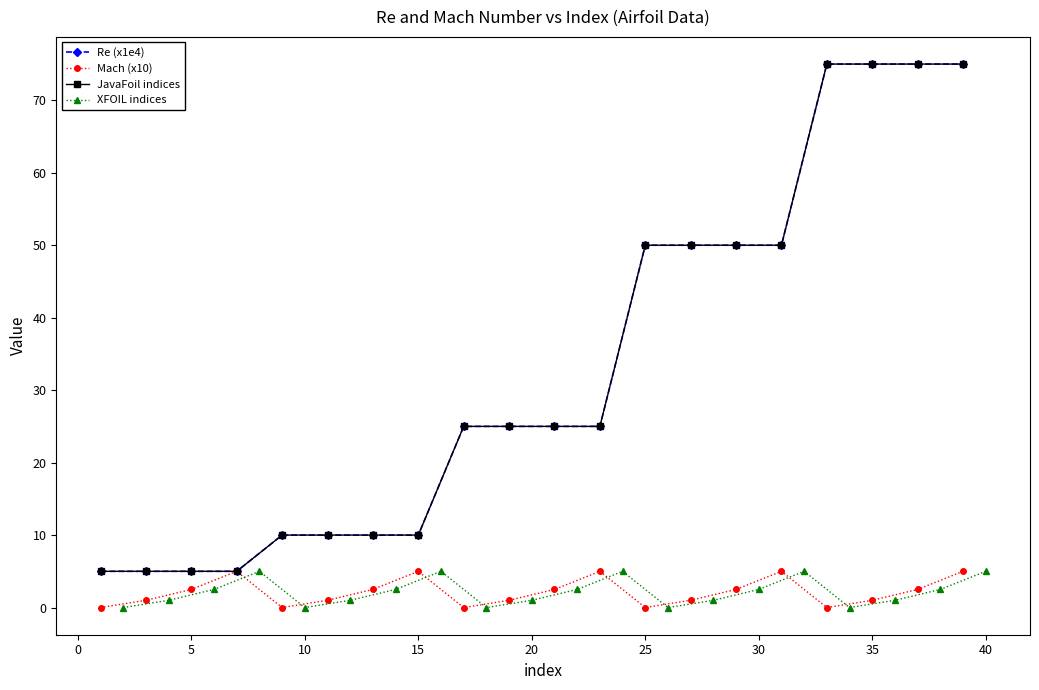

The value of XFOIL indices at 10 is 0.0. True or false?

True